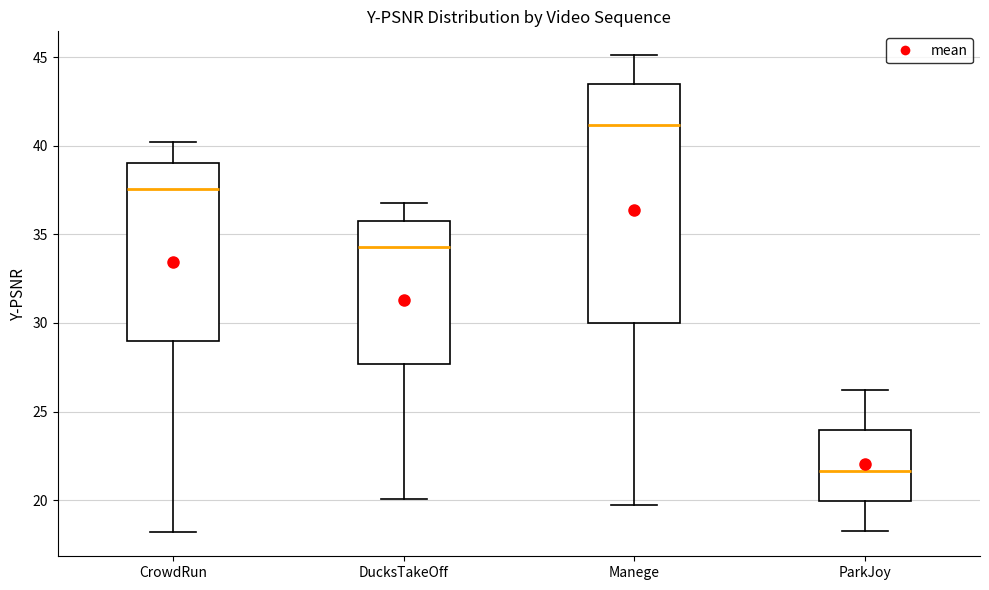

Where does the median line of the box for CrowdRun sit on the y-axis? The values are not printed on the chart, so give them approximately, as read against the axis.

37.5